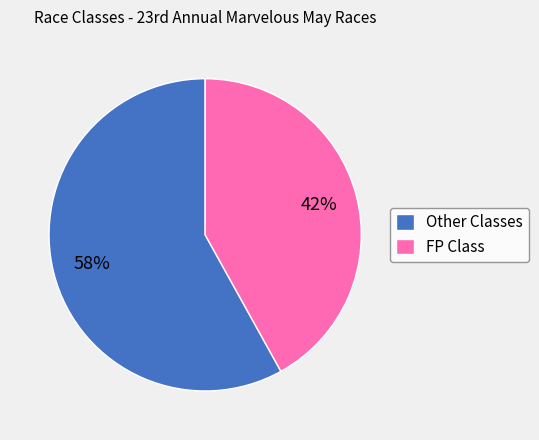

Between Other Classes and FP Class, which is larger?

Other Classes